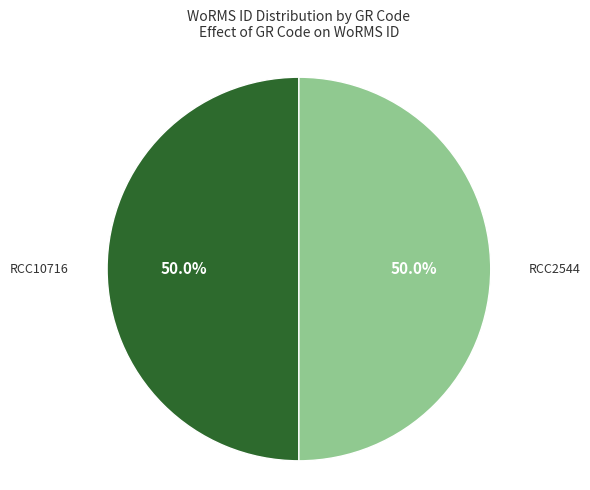

How many segments does this pie chart have?

2